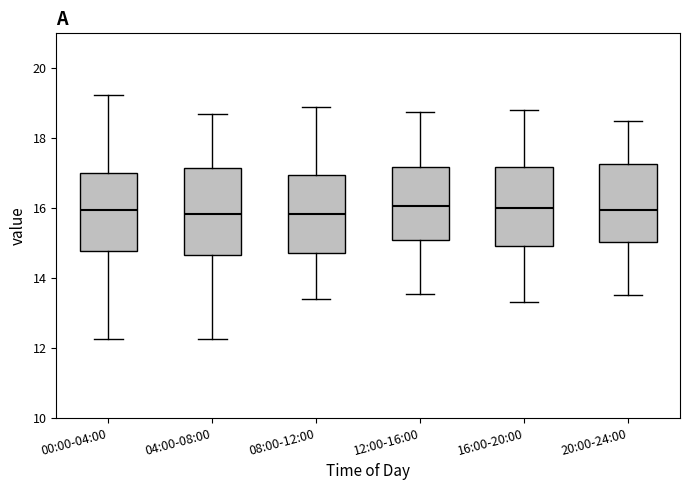

Comparing the boxes themselves (not the whiskers), which one is the tallest?

04:00-08:00